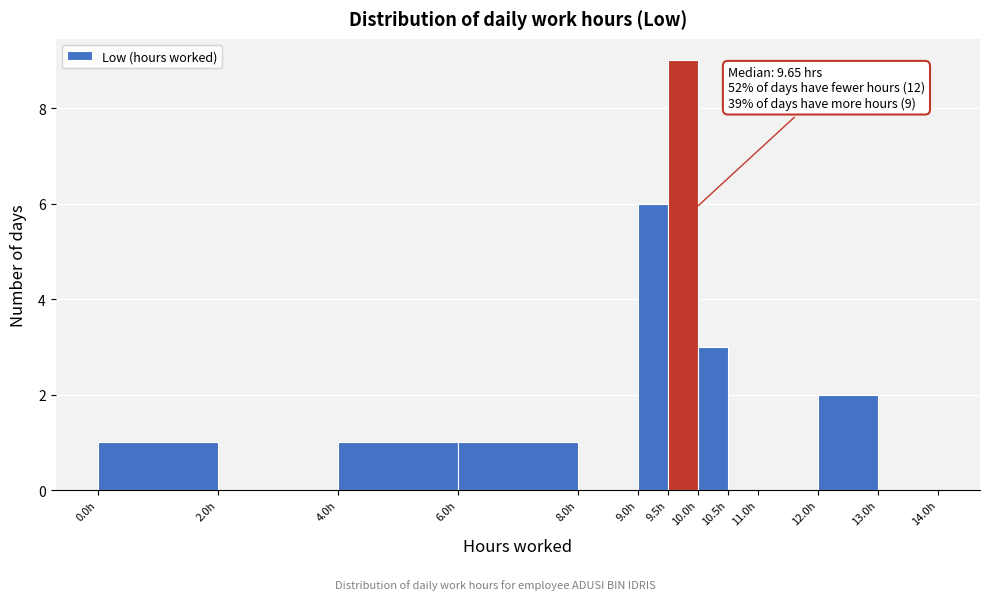

Over which range of the x-axis is the bar tallest?

9.5 to 10.0